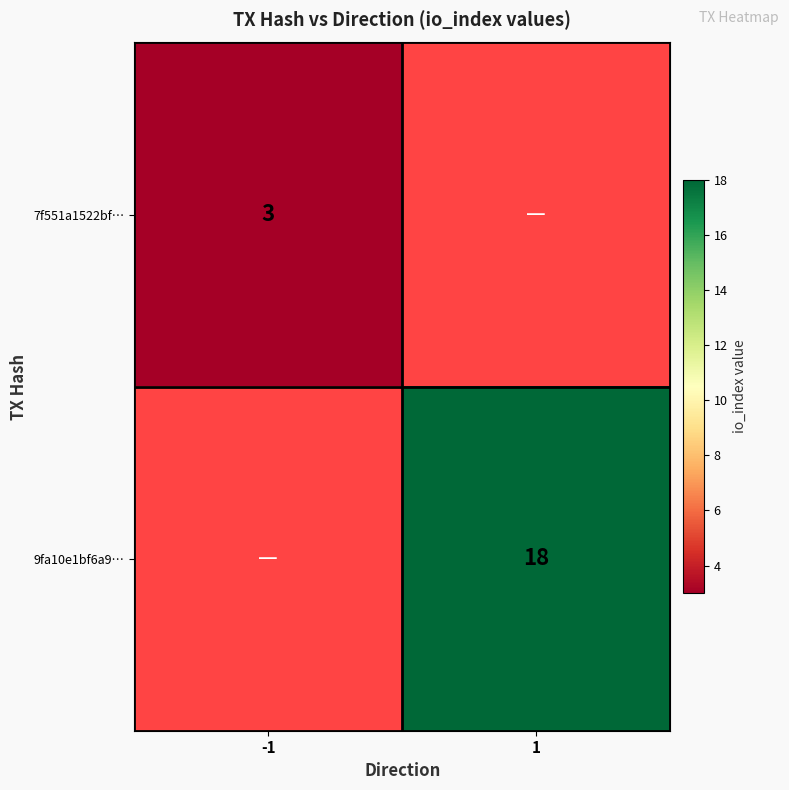

The value of 7f551a1522bf… at -1 is 5. True or false?

False